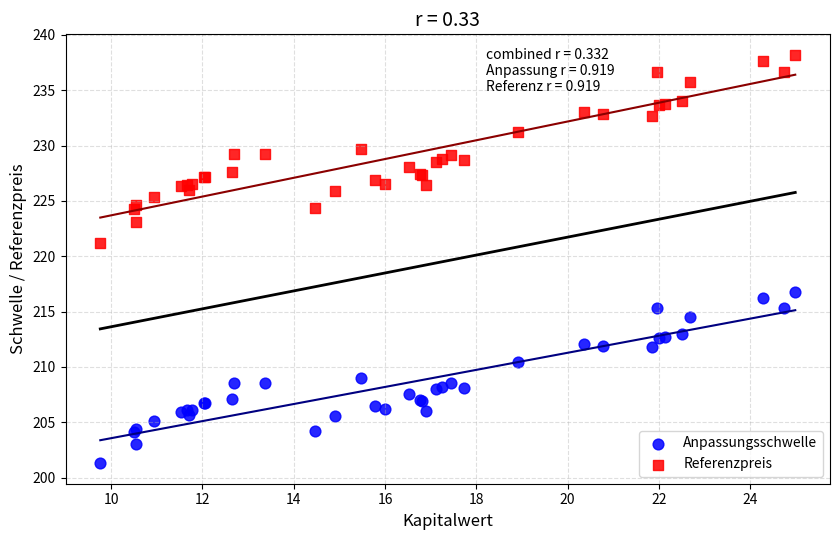

What are all the series names shown in the legend?

Anpassungsschwelle, Referenzpreis